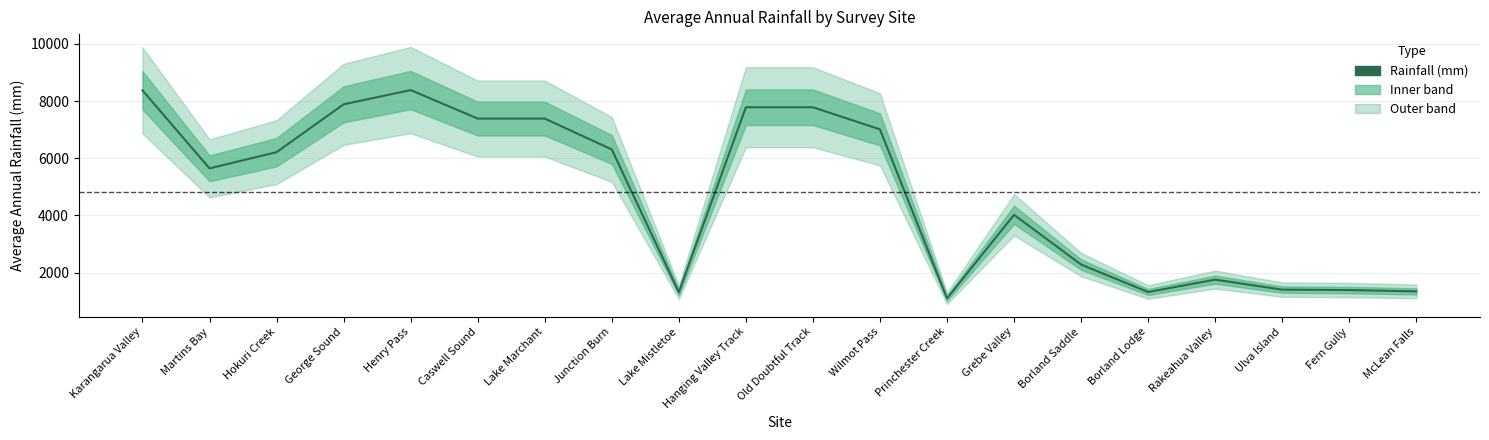

What is the change in value from Hanging Valley Track to Fern Gully?

-6395